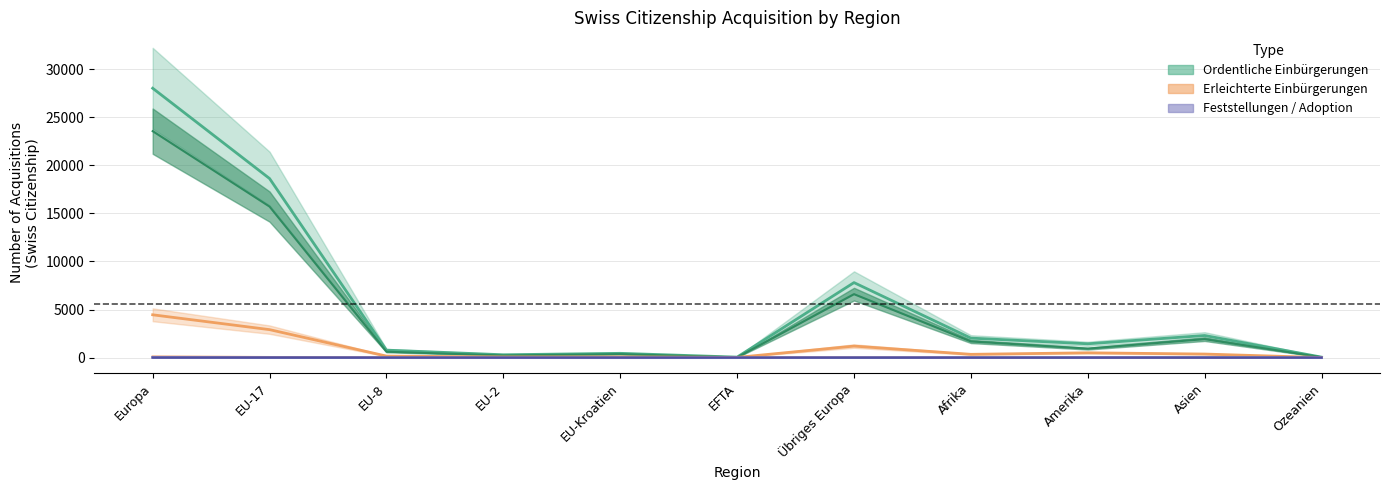

True or false: Erleichterte Einbürgerungen and Total Einbürgerungen cross at least once.

False